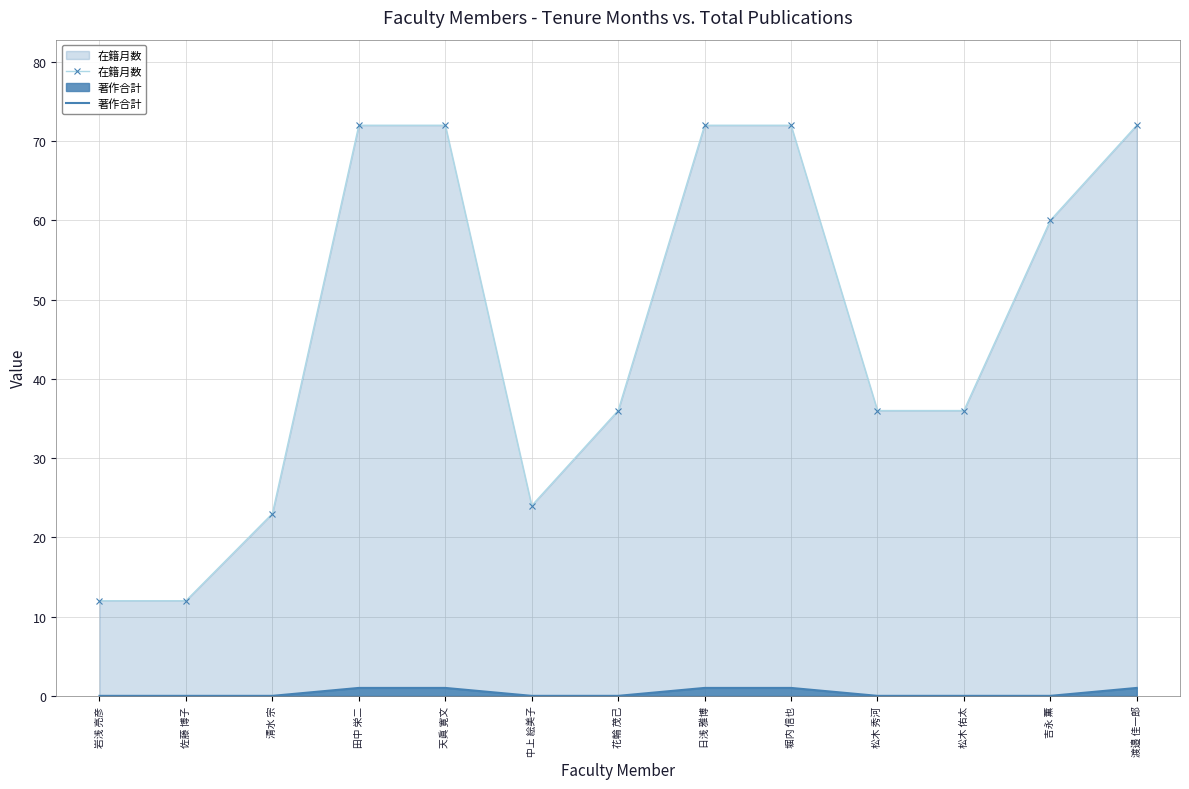

True or false: 在籍月数 and 著作合計 intersect in this chart.

False